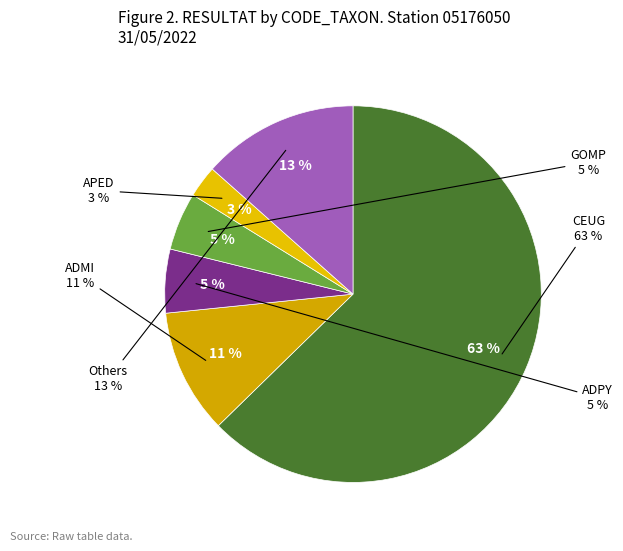

Which category accounts for the majority?

CEUG